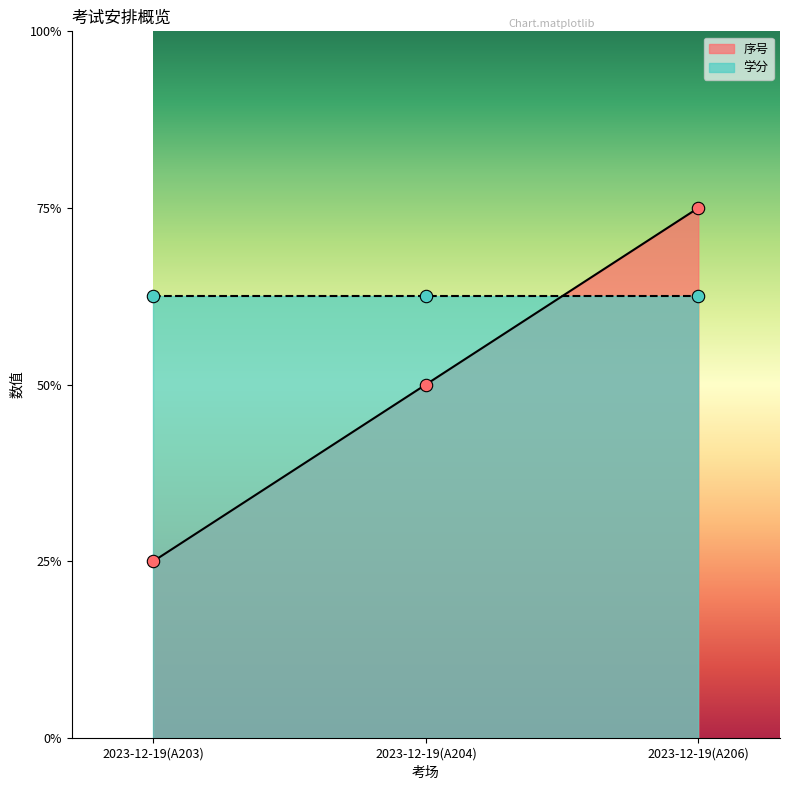

Which has a higher value, 2023-12-19(A203) or 2023-12-19(A206)?

2023-12-19(A206)